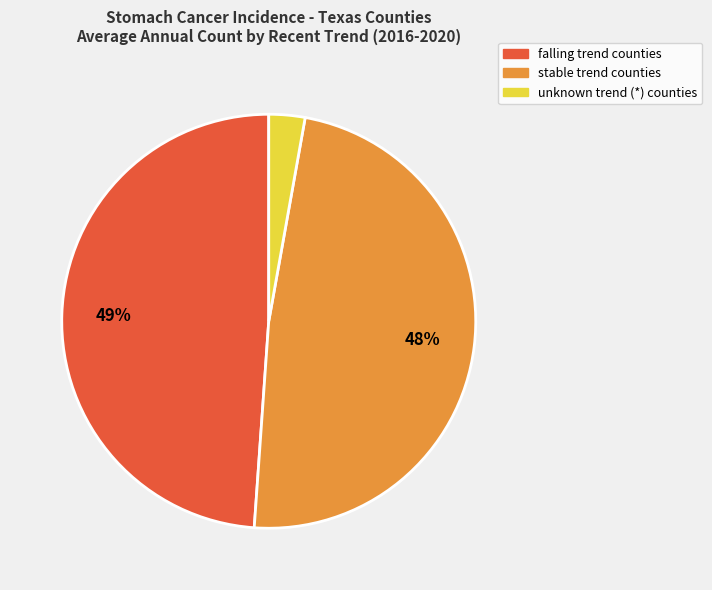

Does any single category account for the majority?

No